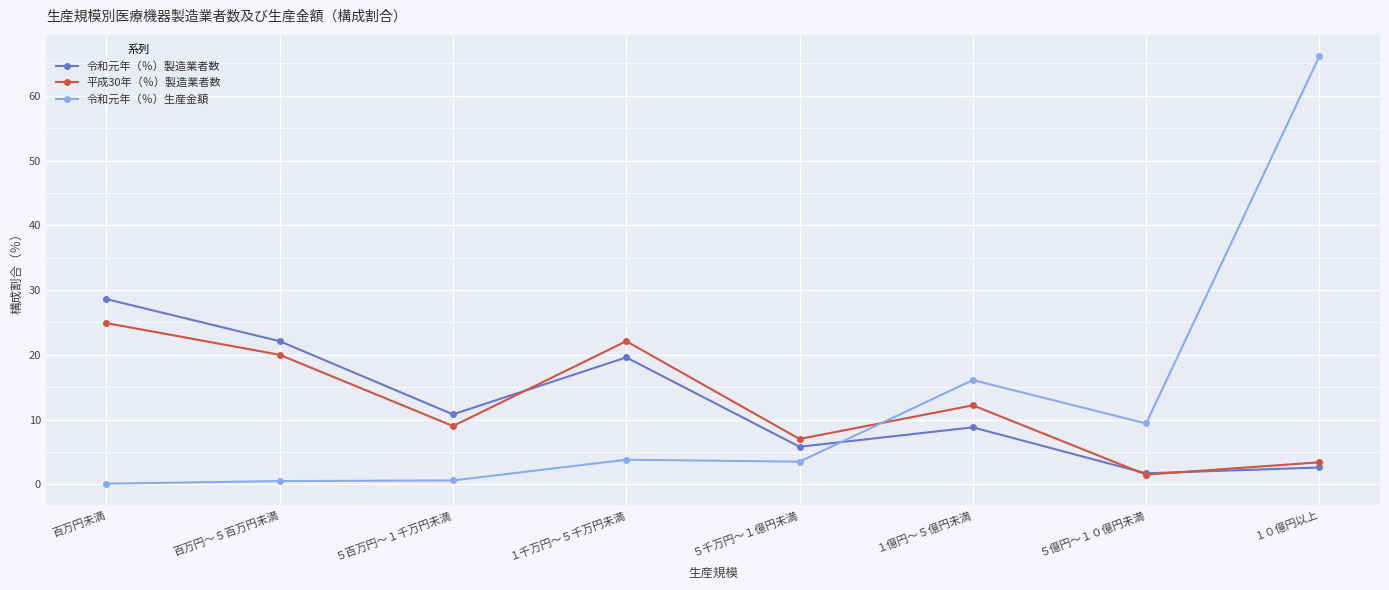

What is the sum of all 令和元年（％）製造業者数 values?

100.0